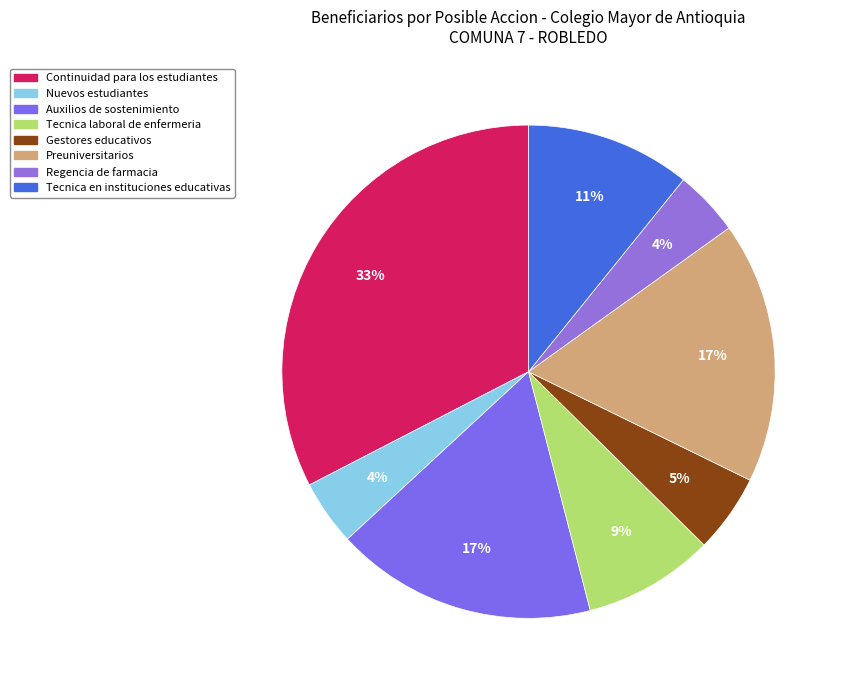

To the nearest percent, what is the difference between the Regencia de farmacia and Gestores educativos slice percentages?

1%